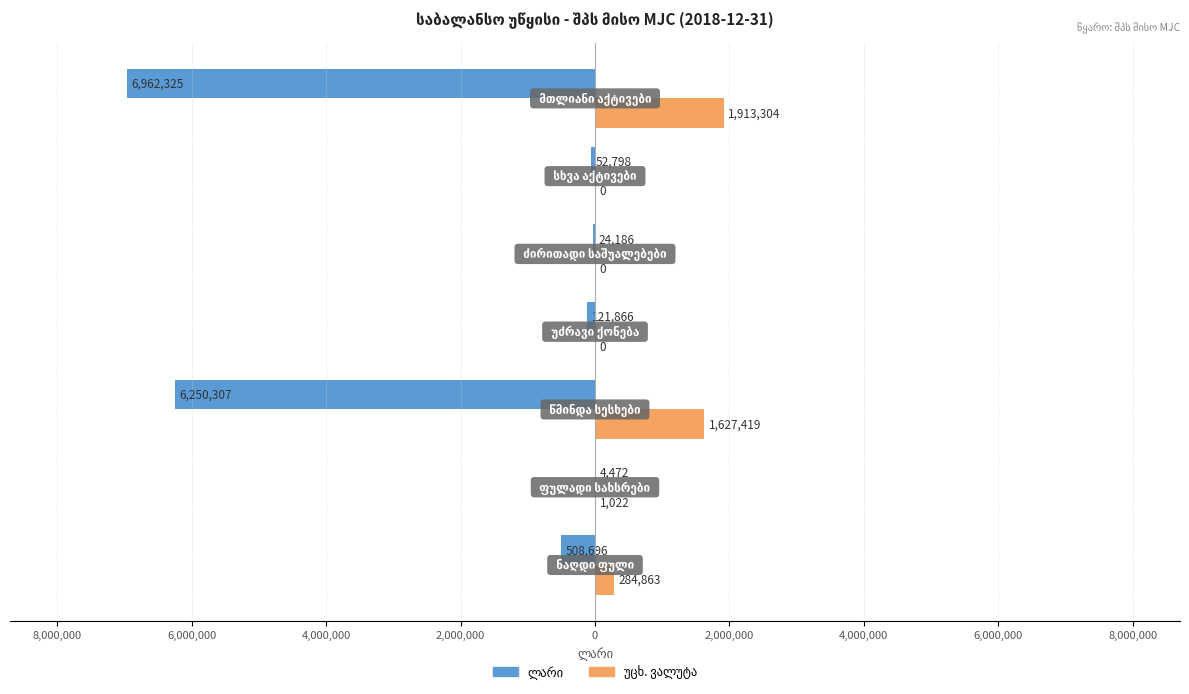

How many groups of bars are there?

7